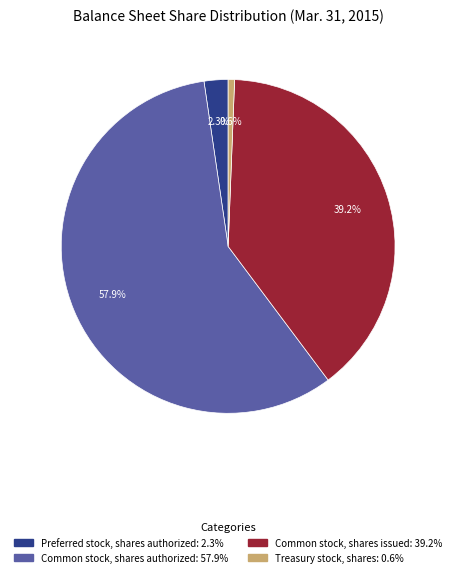

What percentage is the Common stock, shares authorized slice, to the nearest percent?

58%